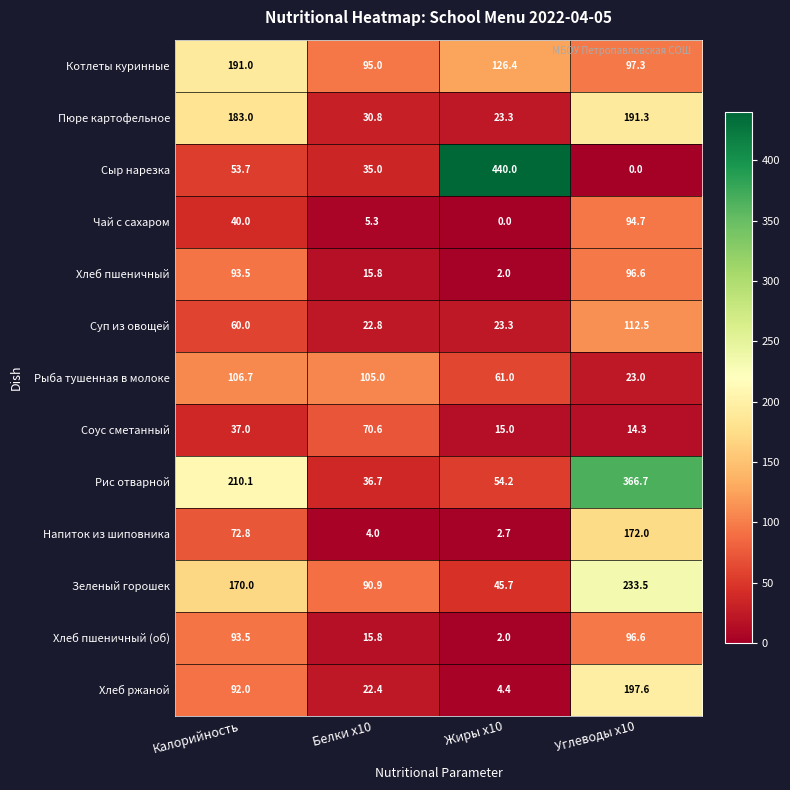

At which category is the sum across all series the highest?

Углеводы x10